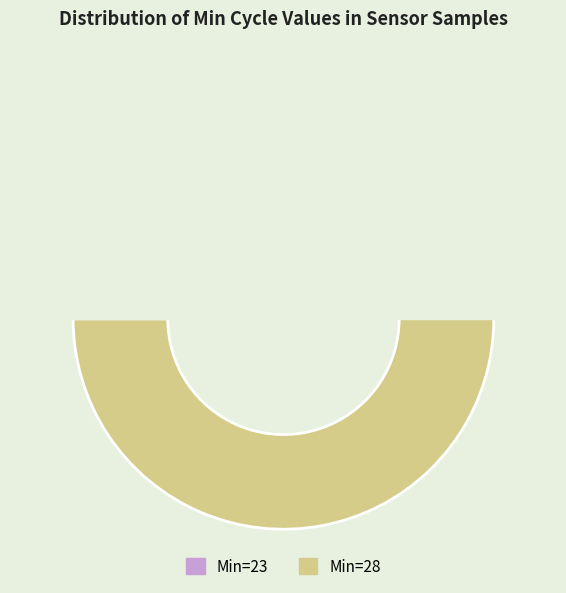

Does any single category account for the majority?

Yes